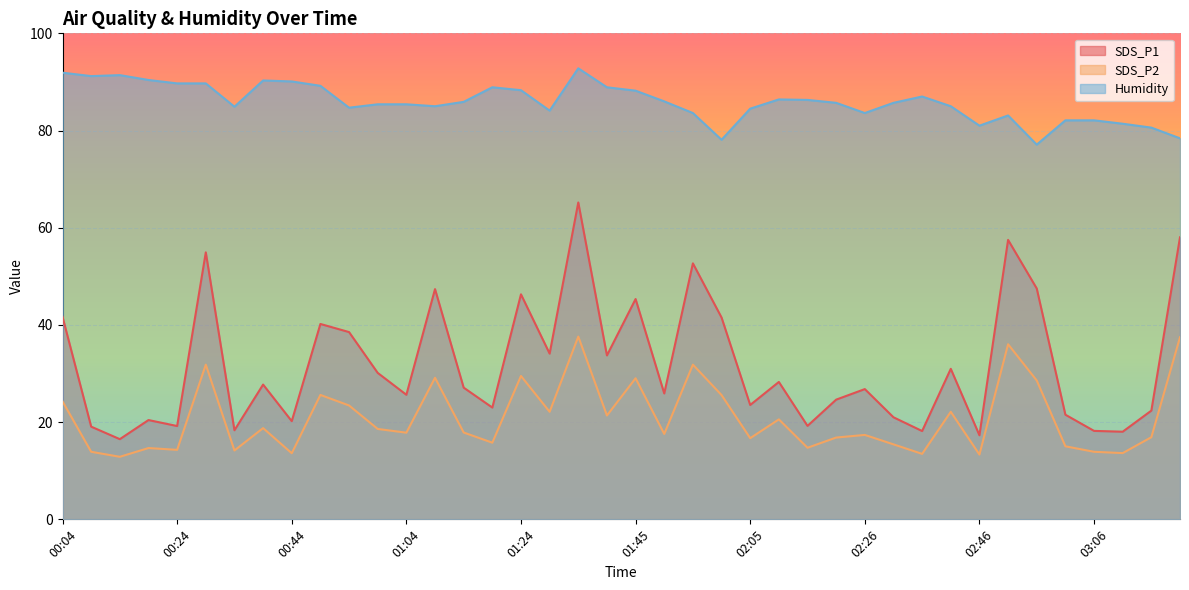

How many distinct data groups are displayed?

3